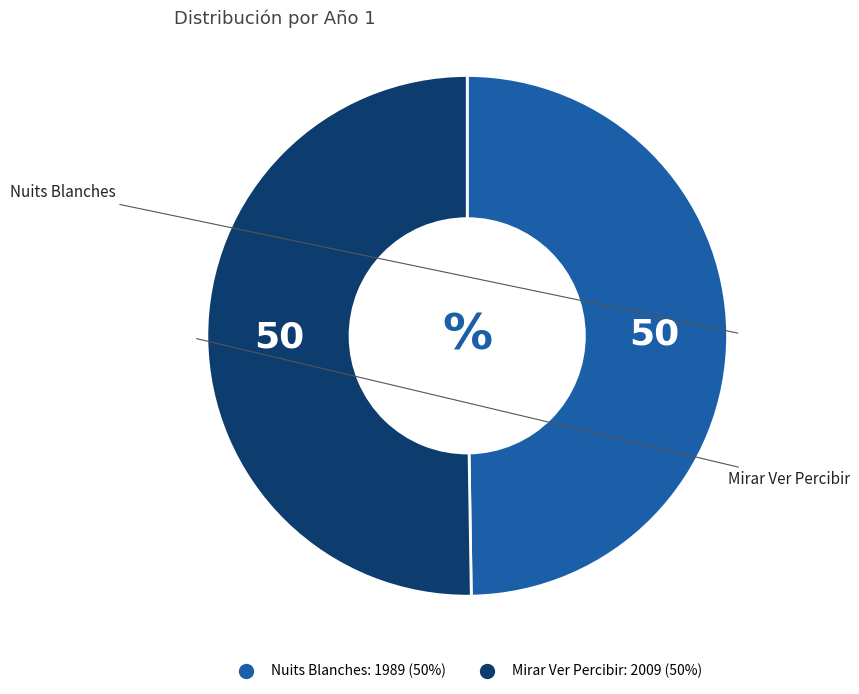

Approximately how many times larger is the value at Nuits Blanches compared to Mirar Ver Percibir?

1.0